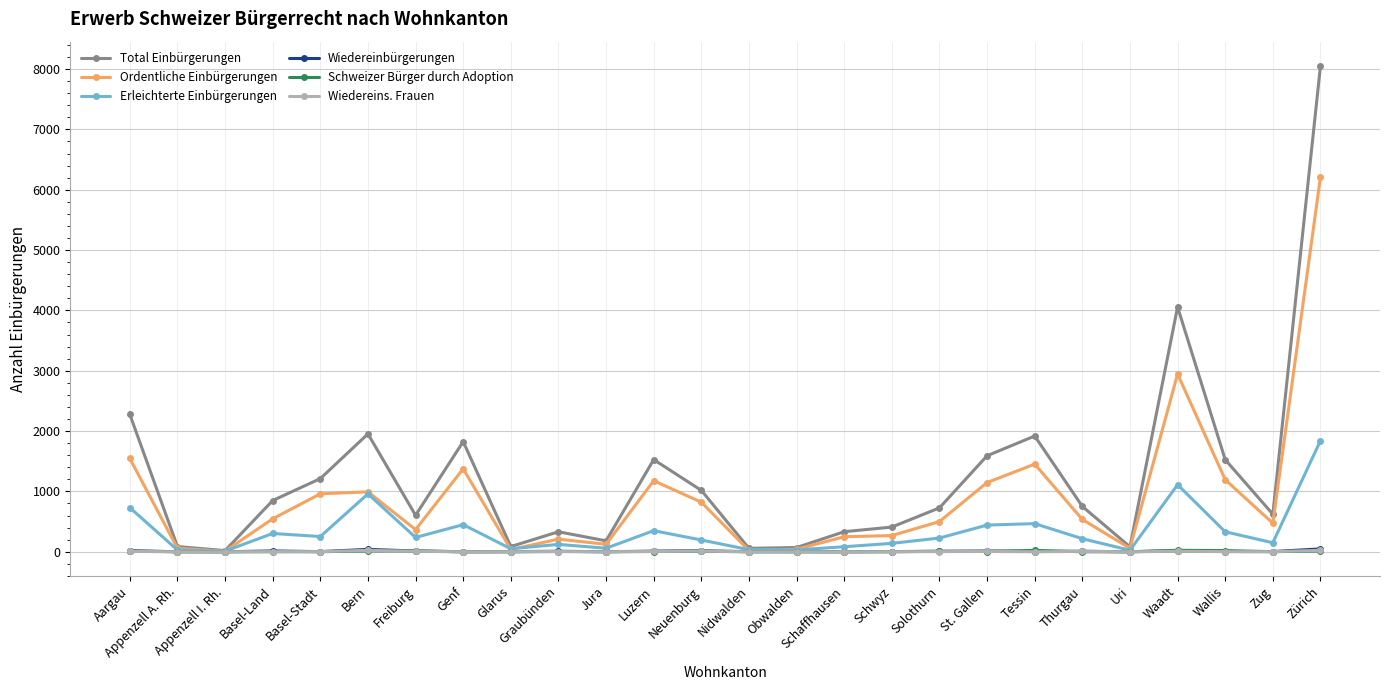

True or false: Ordentliche Einbürgerungen has more than 2 points higher than both neighbors.

True